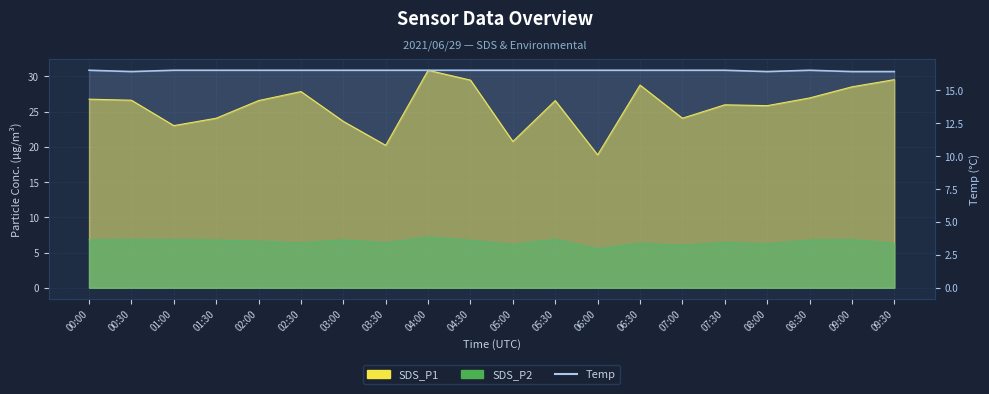

How many lines are shown in the chart?

1